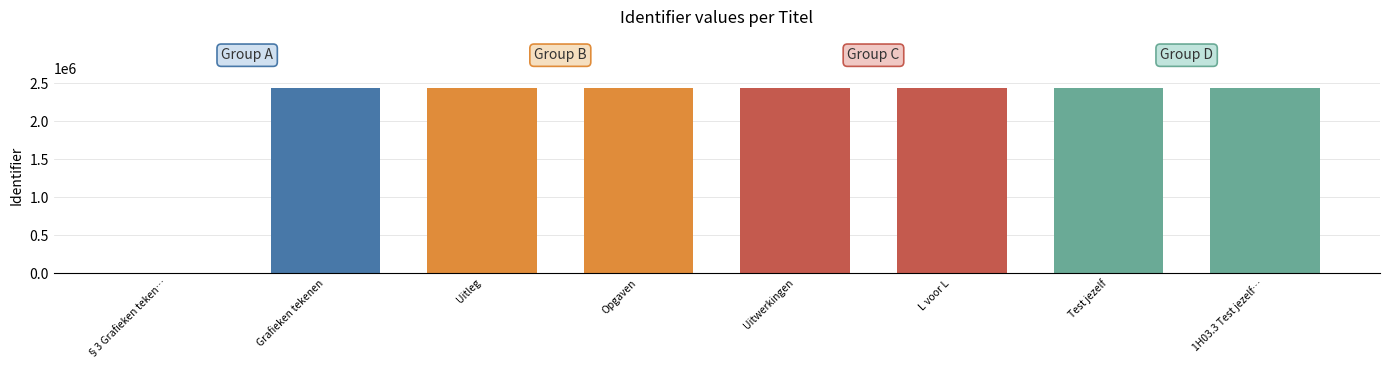

Reading left to right, what are all the values shown in this chart?

0	2437486	2437487	2437496	2437495	2437490	2437492	2437494